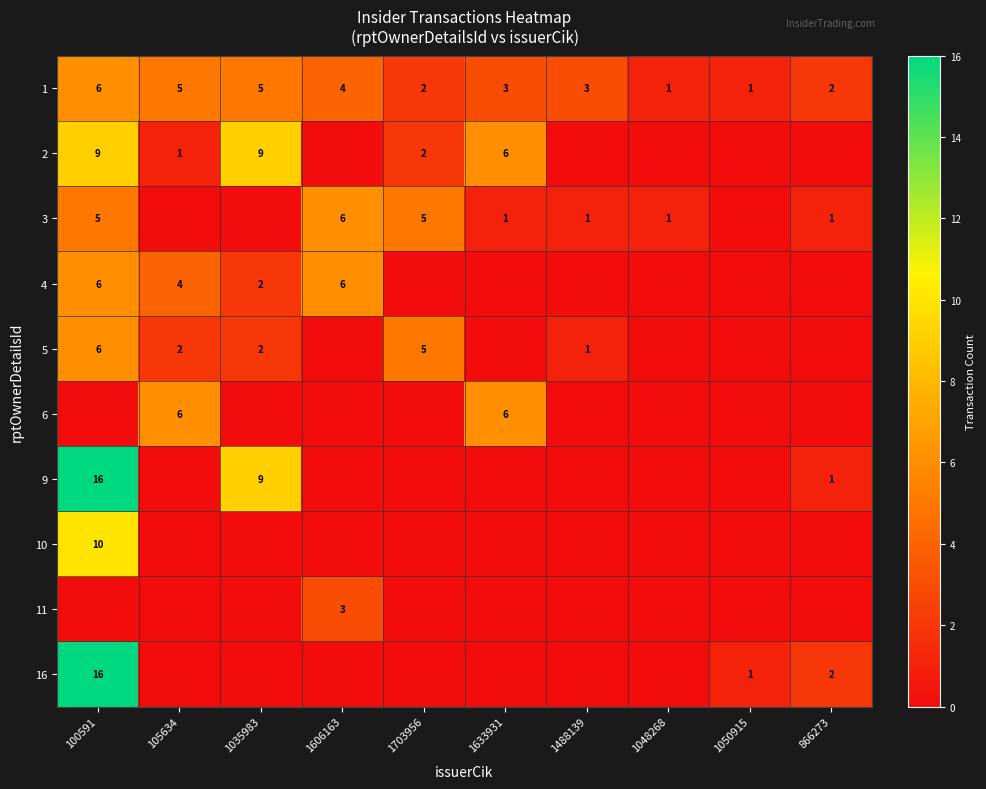

The value of 1 at 1488139 is 3. True or false?

True